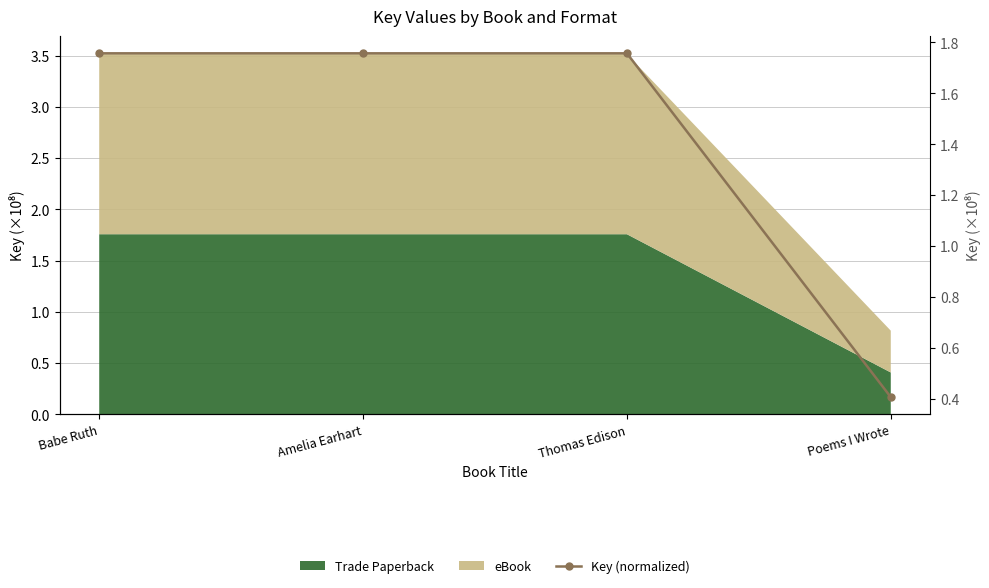

What is the label of the 3rd point from the right?

Amelia Earhart